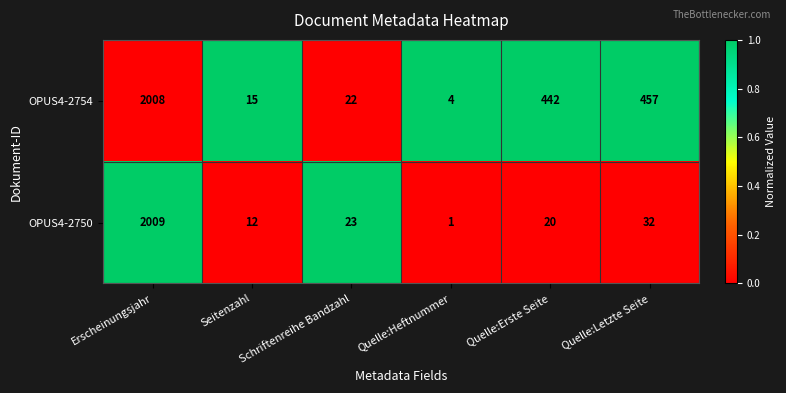

At which label does OPUS4-2750 first exceed 23?

Erscheinungsjahr